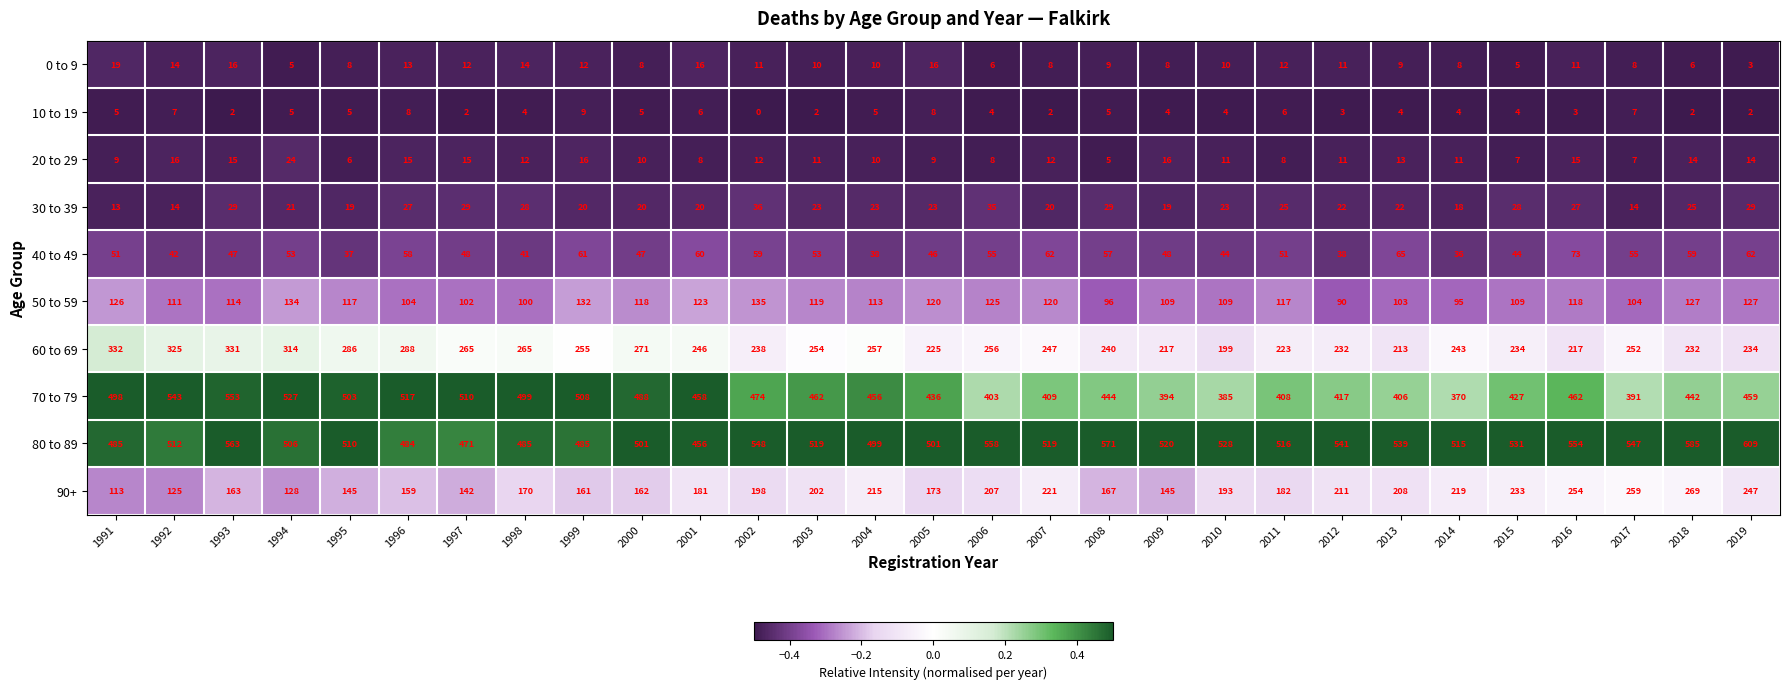

True or false: 50 to 59 has a value of 120 at 2007.

True